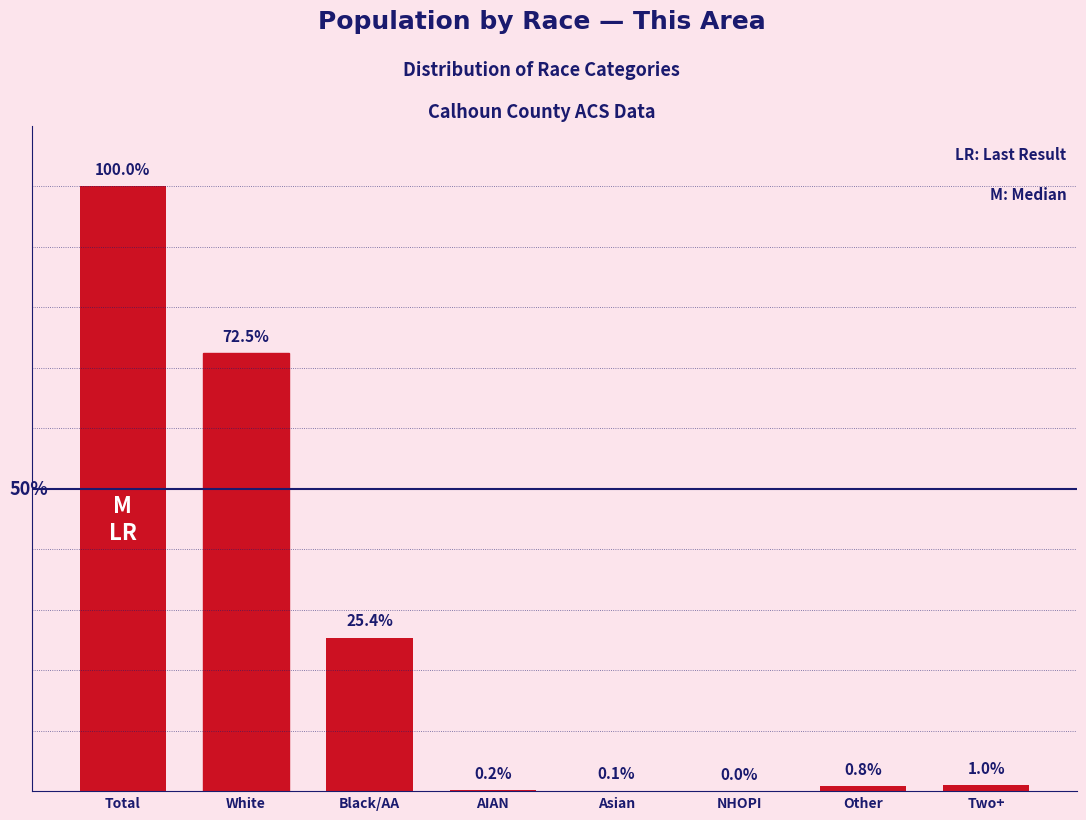

Which category has the highest value across all series?

Total